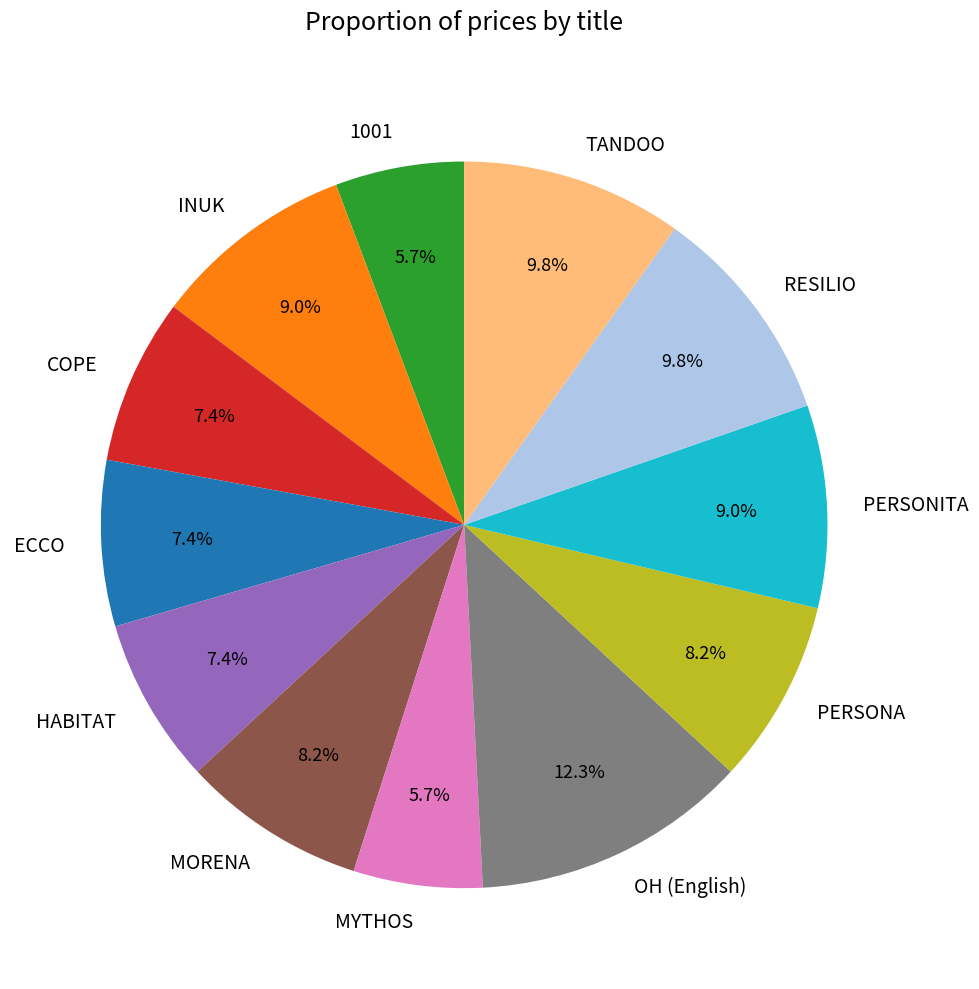

Which slice is the largest?

OH (English)